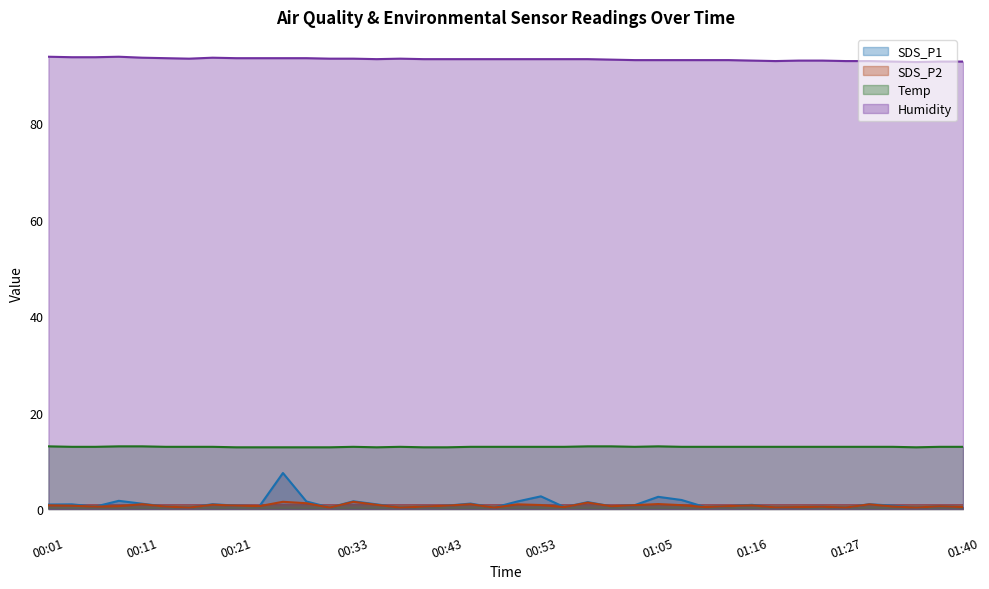

What is the value of the Humidity point at the 25th from the left?

93.2